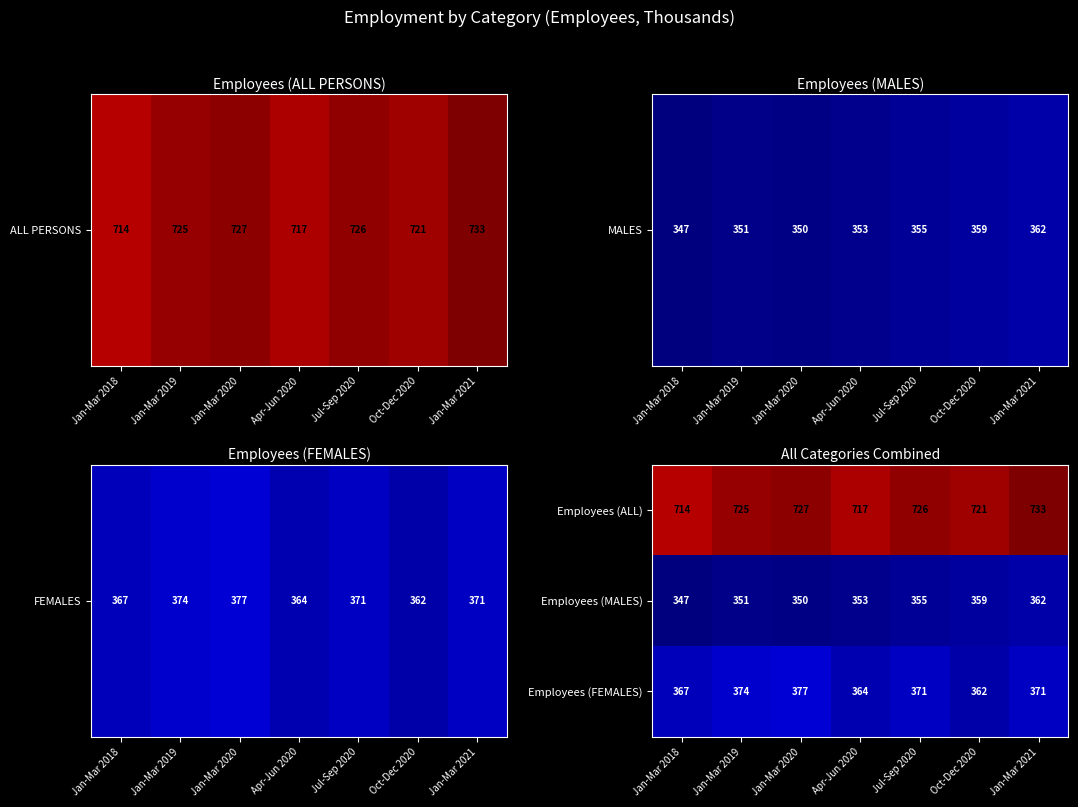

Read the Employees (MALES) value at Jan-Mar 2021.

362